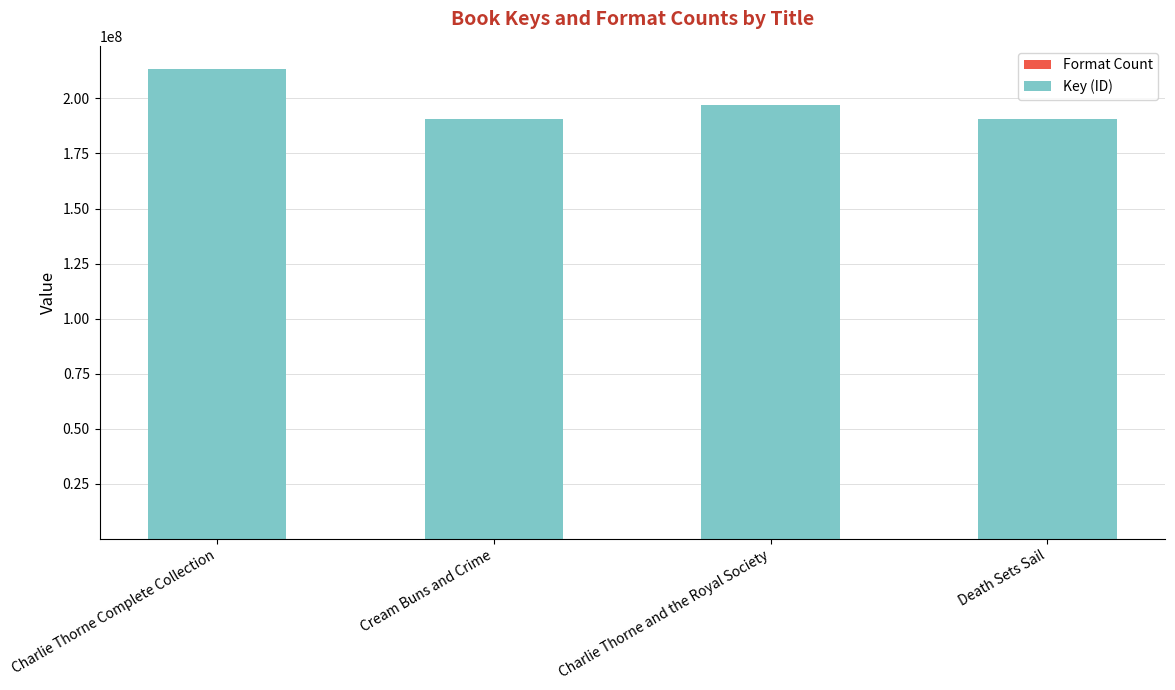

At which category is the sum across all series the highest?

Charlie Thorne Complete Collection